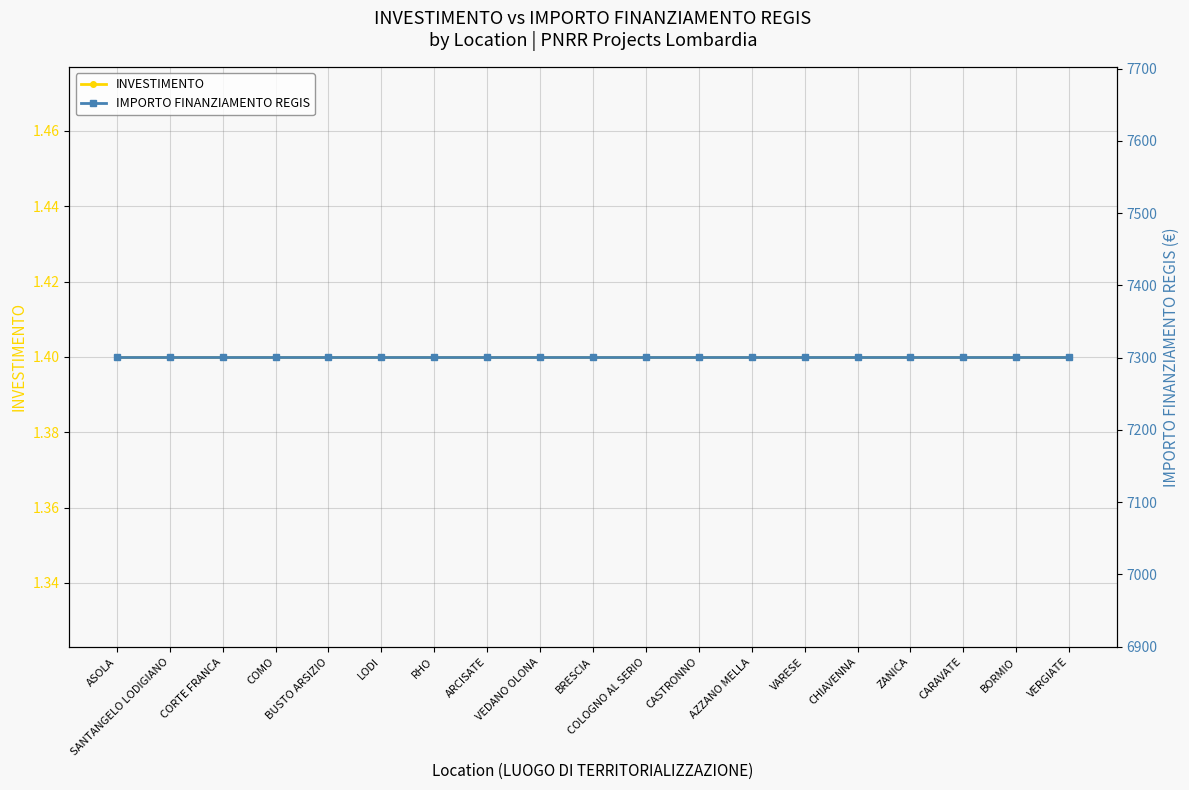

Which series has the widest spread of values?

INVESTIMENTO